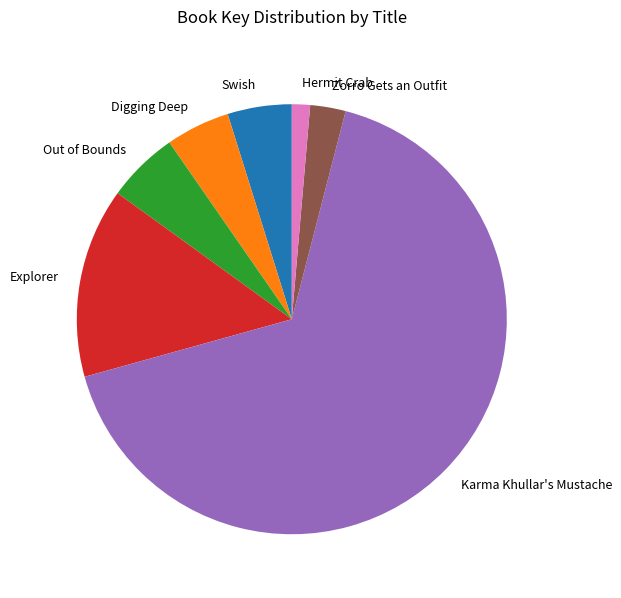

What is the ratio of the value at Hermit Crab to the value at Swish?

0.3